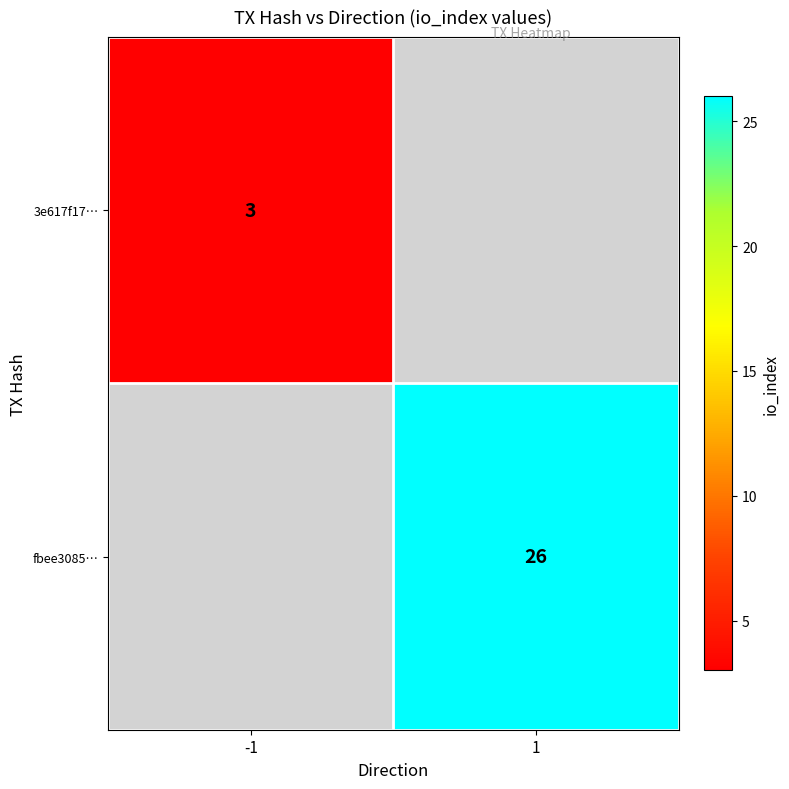

Which has a higher value, -1 or 1?

1